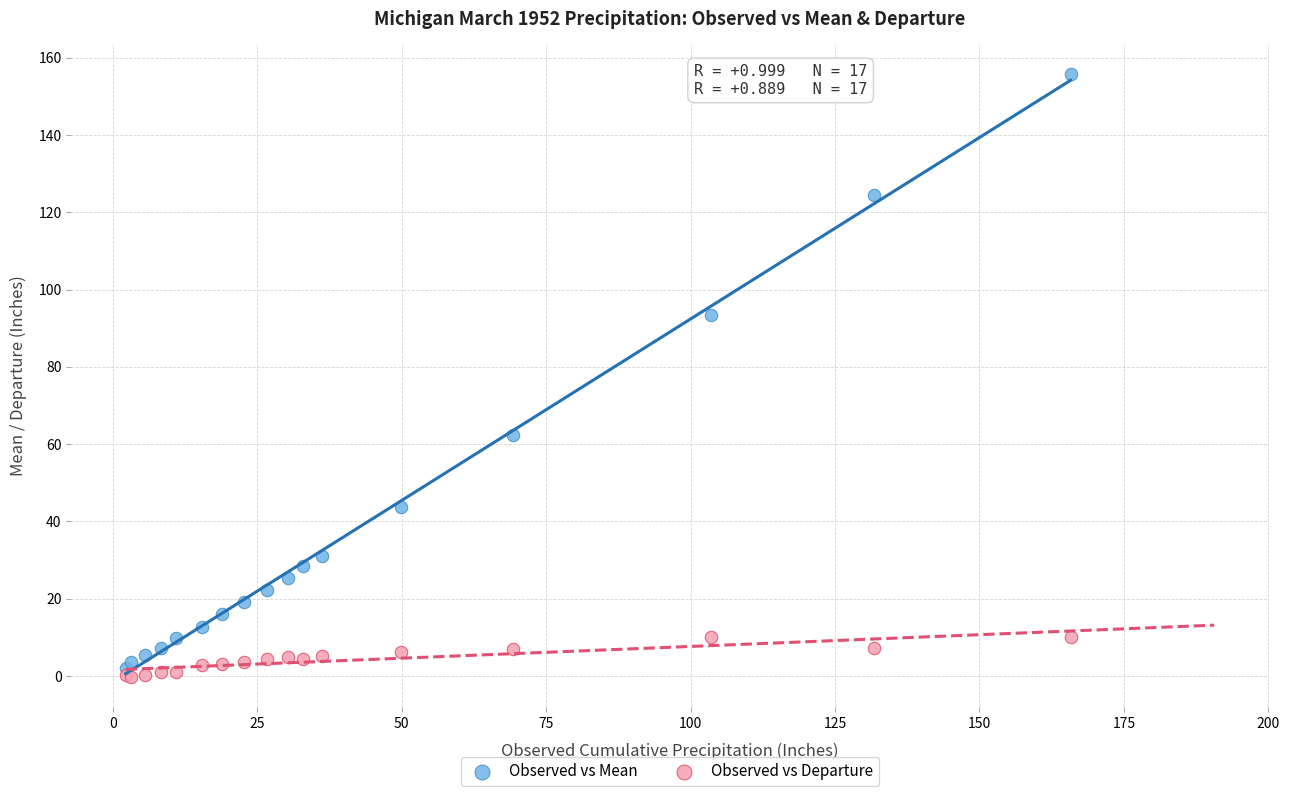

What are all the series names shown in the legend?

Observed vs Mean, Observed vs Departure